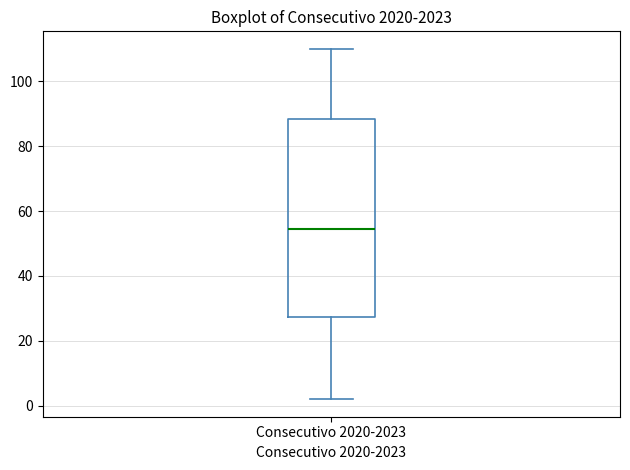

Transcribe this box plot: give where the median line is, the range the box spans, and where the two whiskers end, as read against the y-axis. The values are not printed on the chart, so give them approximately, as read against the axis.

median 54, box 28 to 88, whiskers 2 to 110